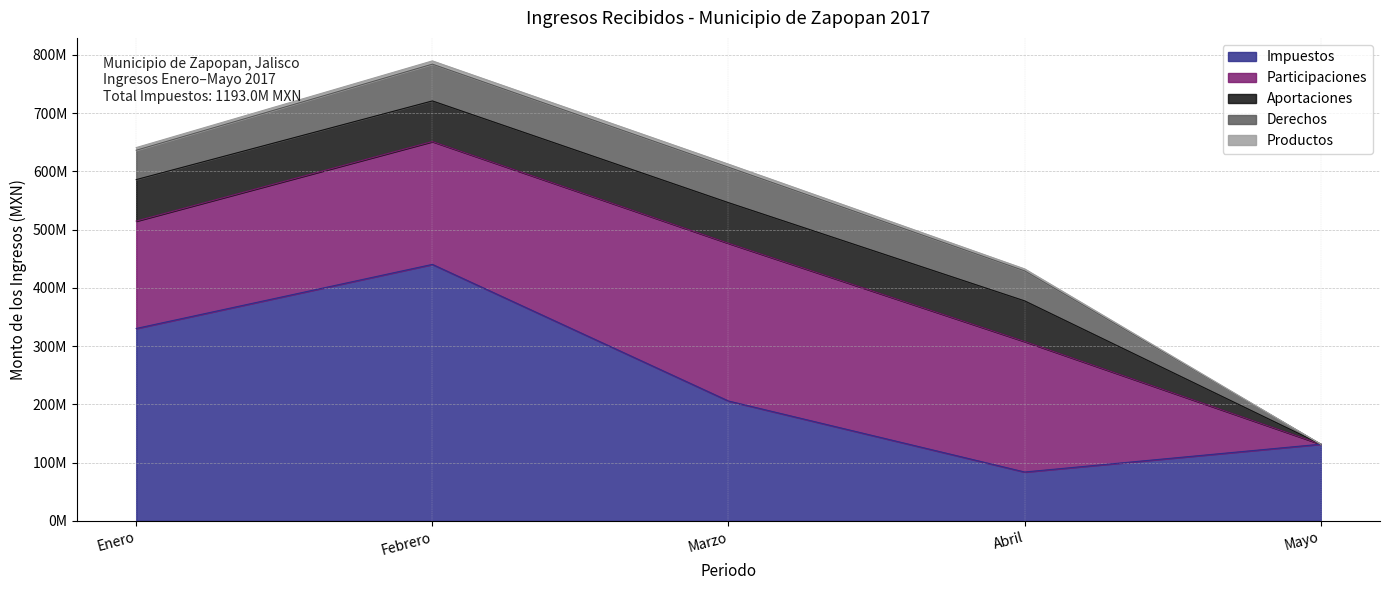

At which category is the sum across all series the highest?

Febrero